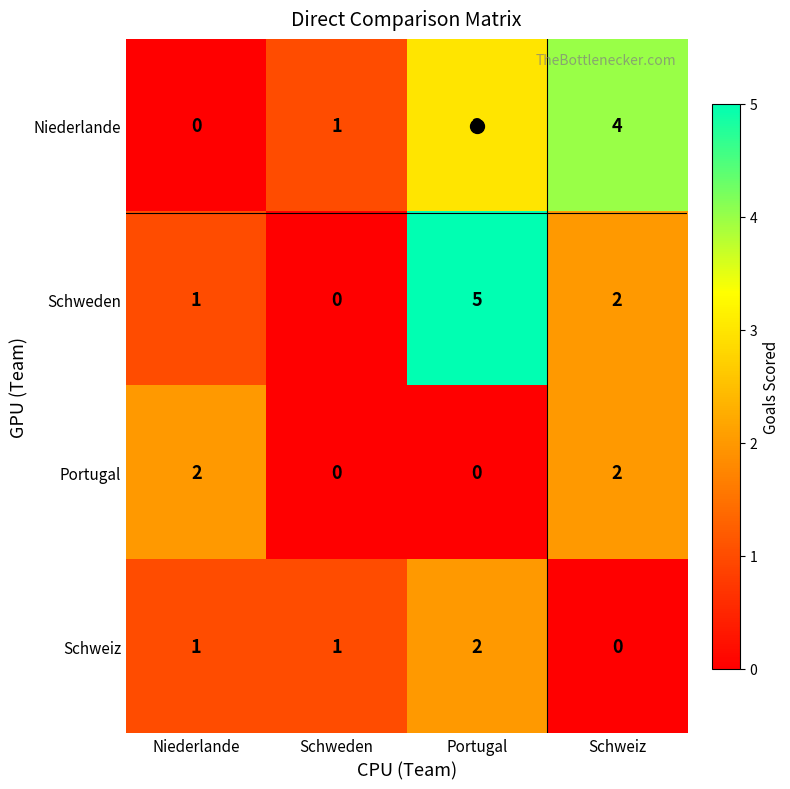

Rank the categories by Schweden value from highest to lowest.

Portugal, Schweiz, Niederlande, Schweden